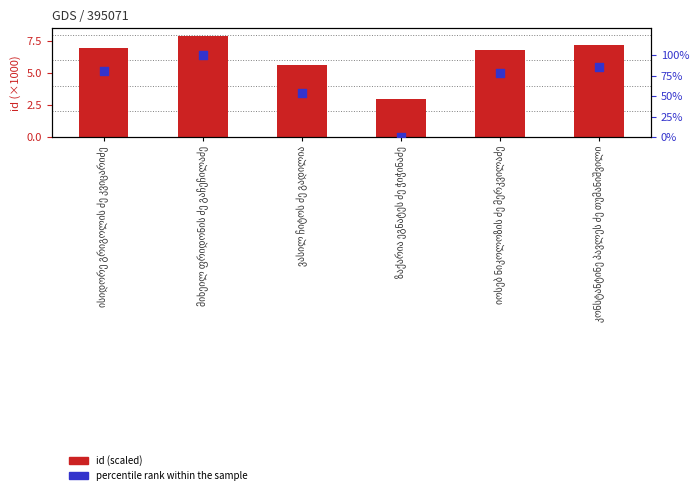

Which series has the widest spread of Y values?

percentile rank within the sample